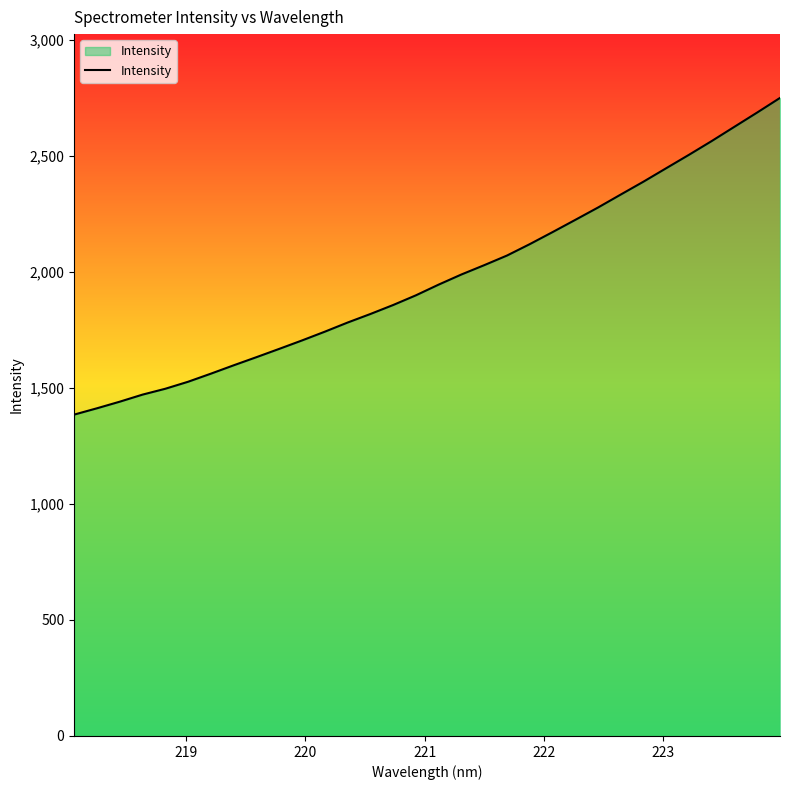

What is the greatest value displayed?

2749.5